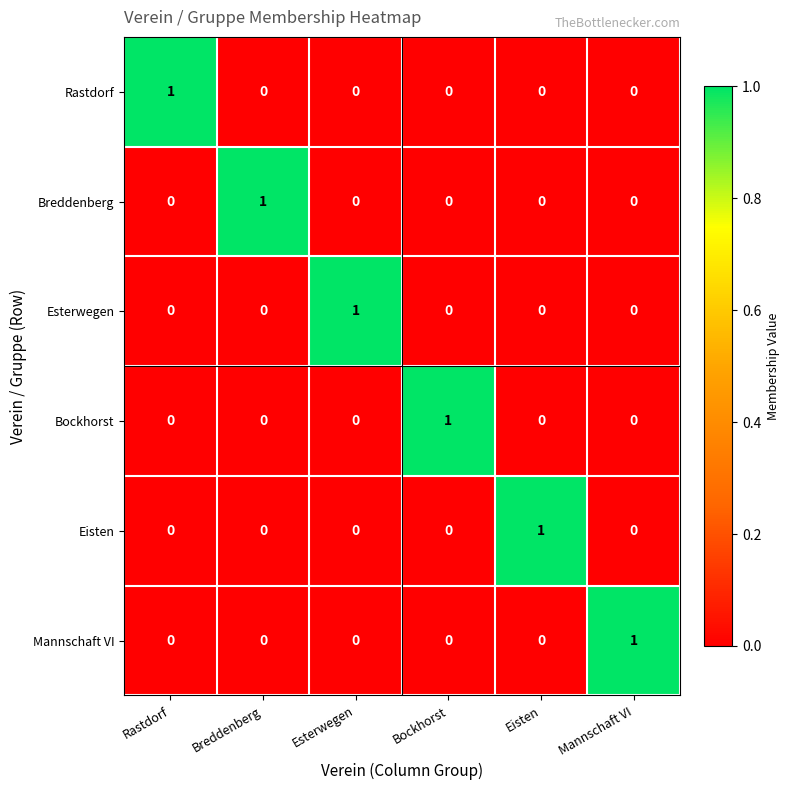

Count the Eisten values in the range 0 to 1.

6